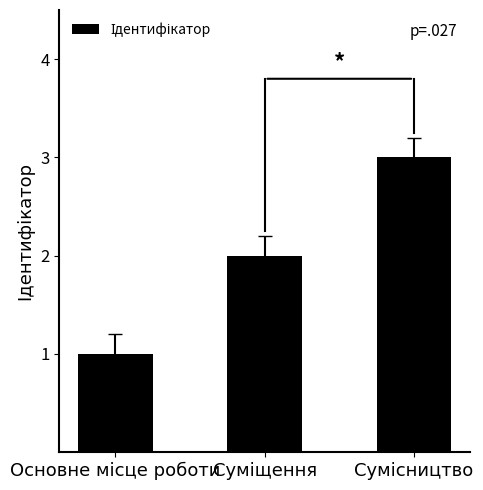

What is the sum of all values?

6